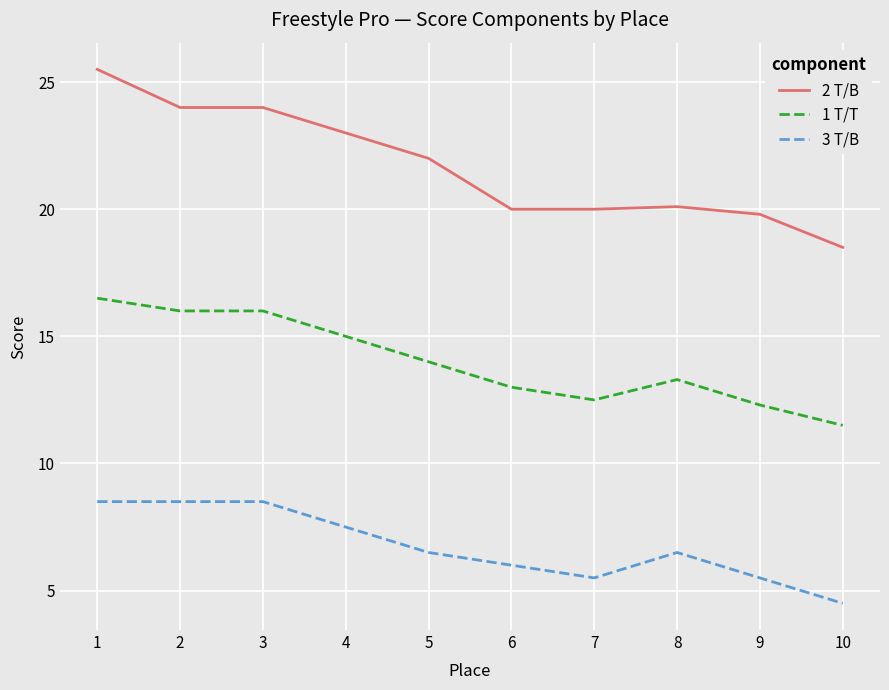

What is the difference between the second highest and minimum values in the 2 T/B series?

5.5